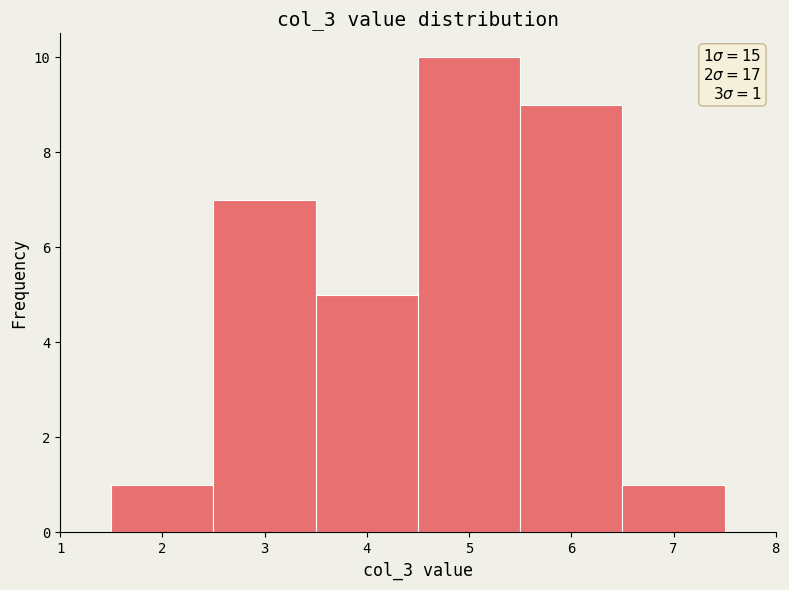

Which range on the x-axis has the tallest bar?

4.5 to 5.5